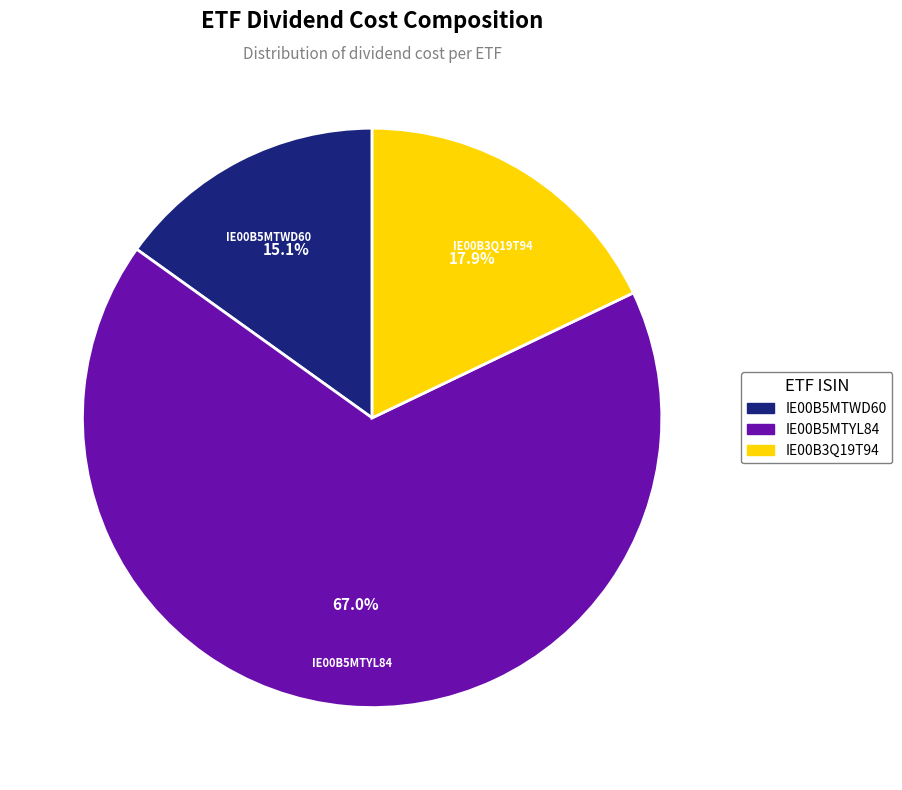

Is it true that IE00B3Q19T94 is 26% of the pie?

False